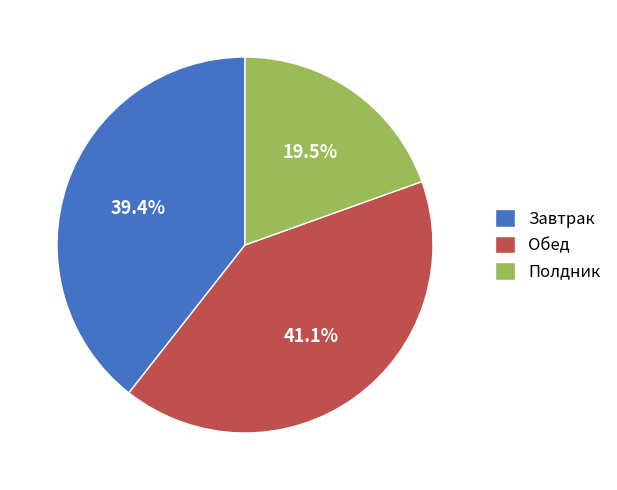

How many segments does this pie chart have?

3